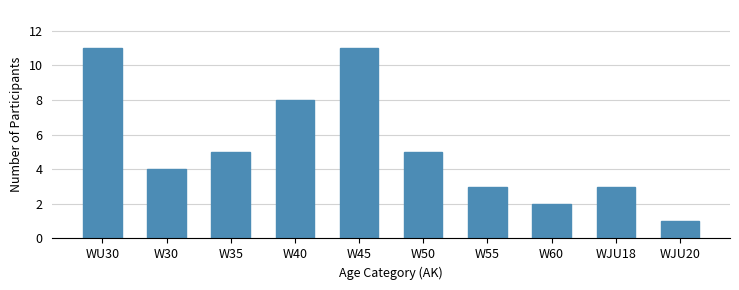

Where does the data first go above 5?

WU30